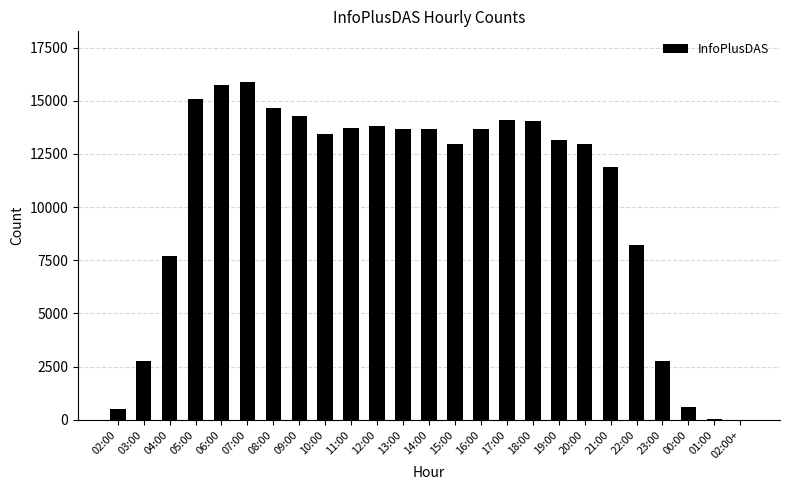

How many categories are shown in the chart?

25